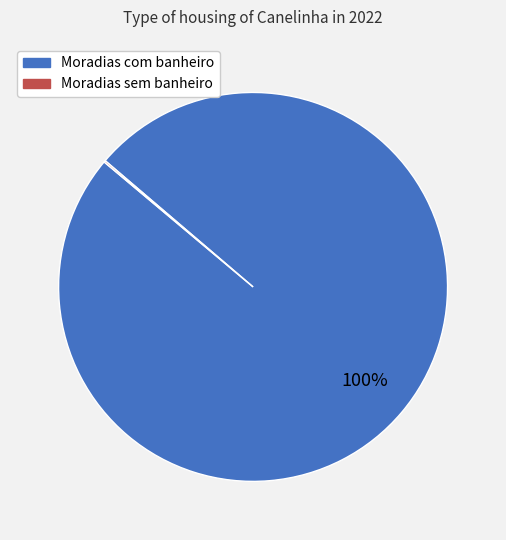

Which slice is the largest?

Moradias com banheiro